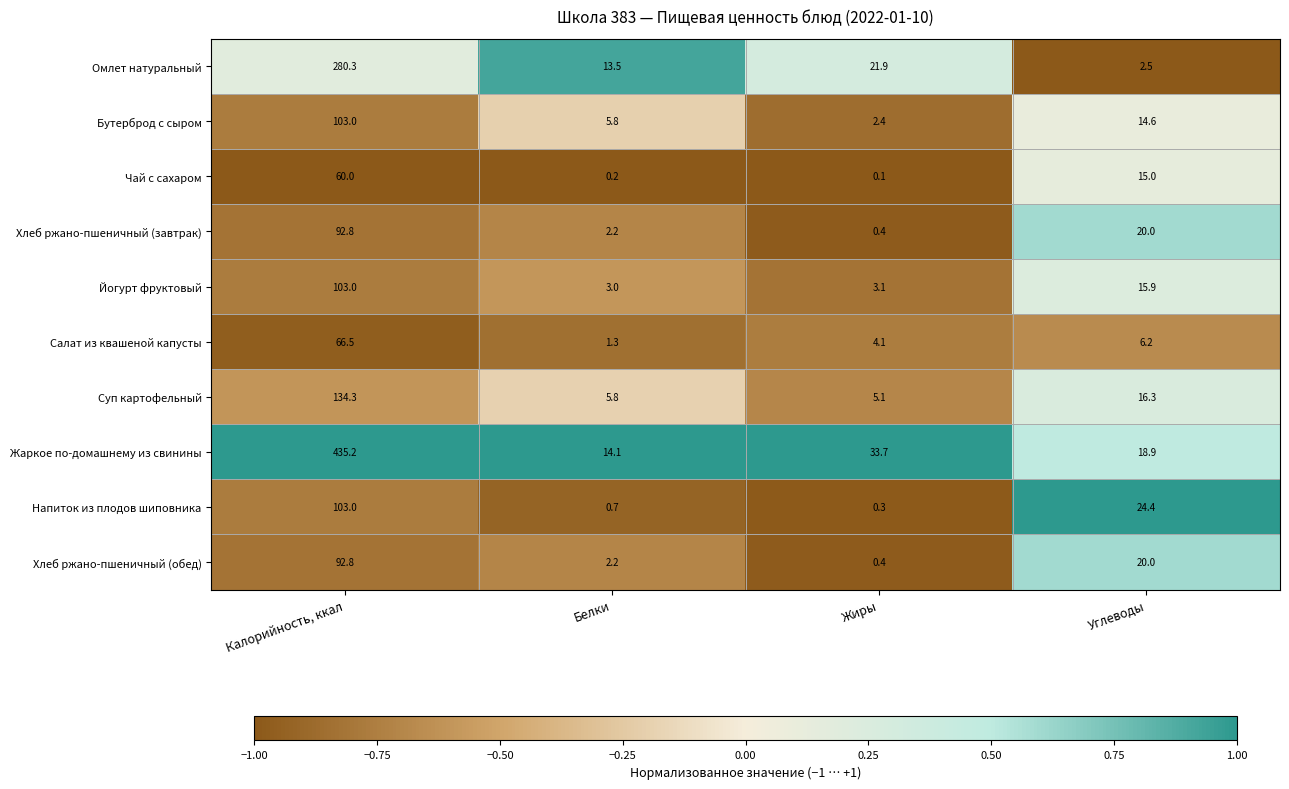

Is it true that Чай с сахаром equals 60.0 at Калорийность, ккал?

True